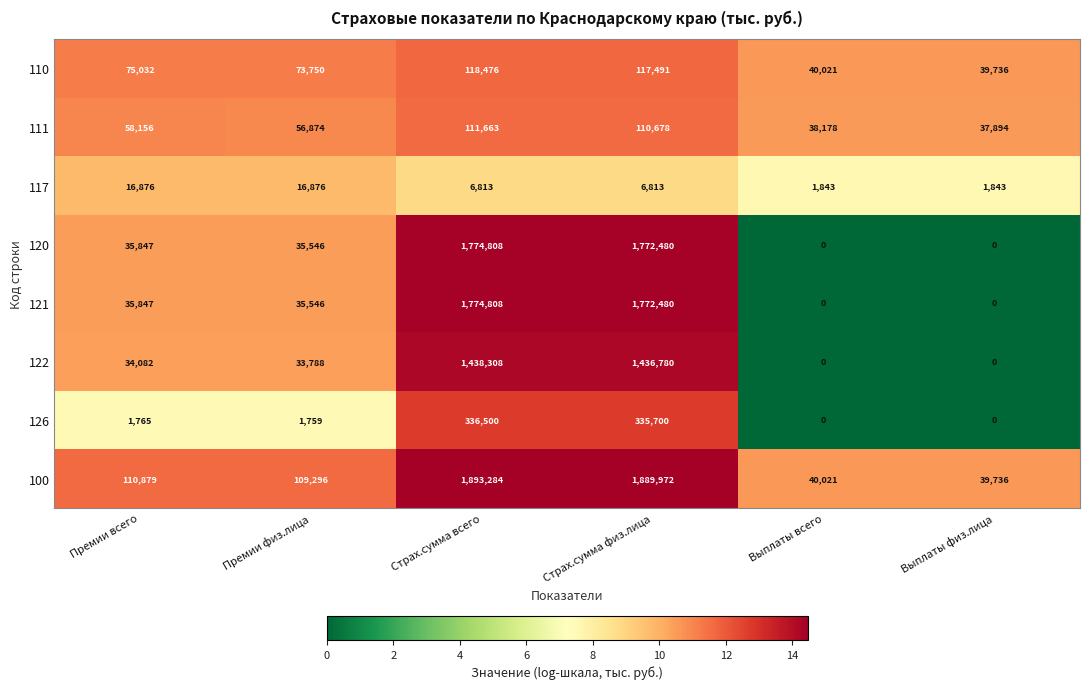

The 121 series shows 0 at Выплаты всего. True or false?

True